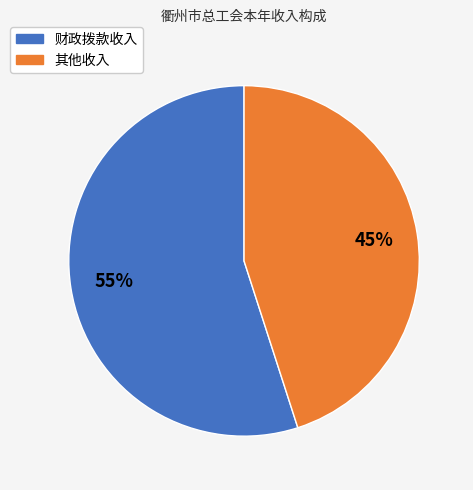

What percentage is the 财政拨款收入 slice, to the nearest percent?

55%